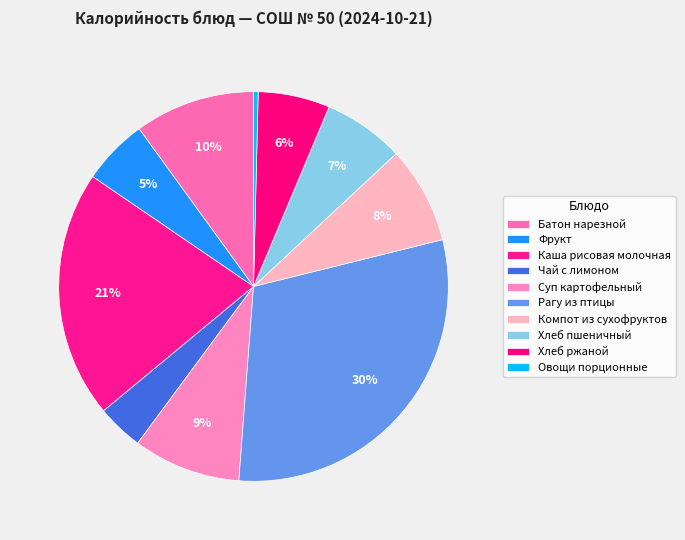

Which category has the smallest portion of the pie?

Овощи порционные